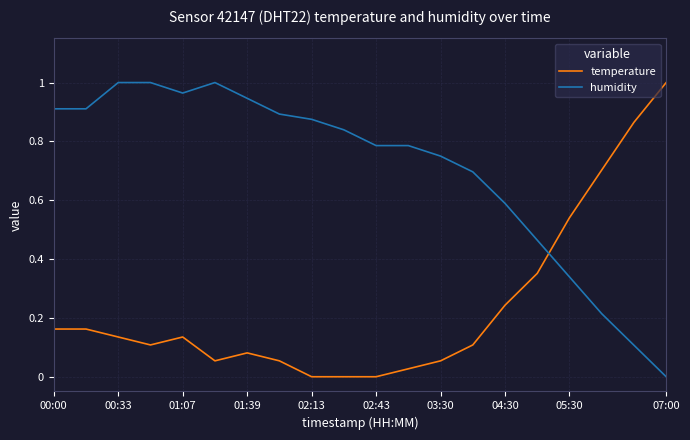

Which series has the largest total across all categories?

humidity